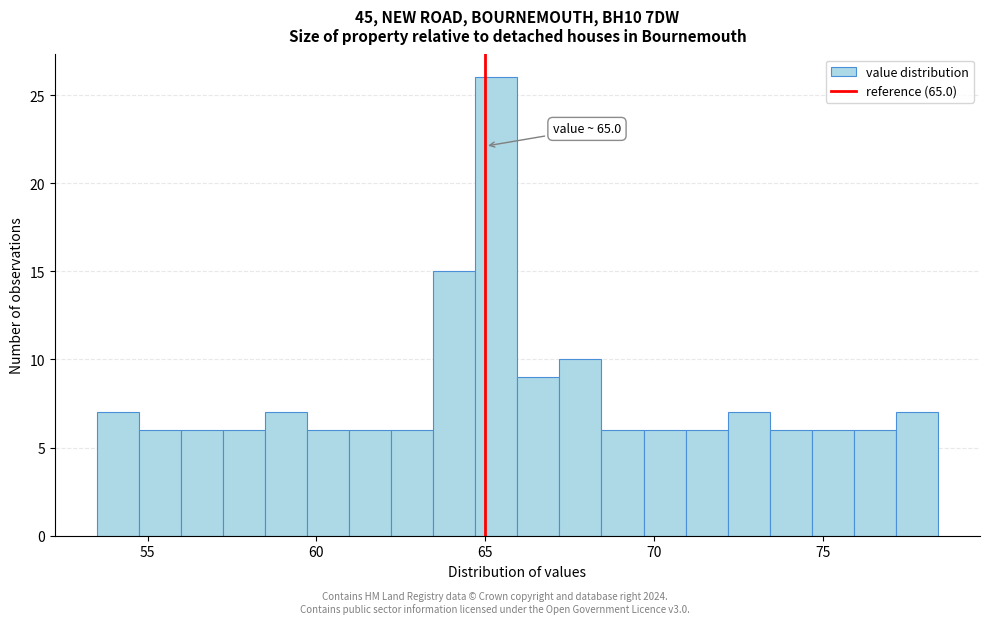

Read against the x-axis, roughly where is the centre of the tallest bar?

65.5